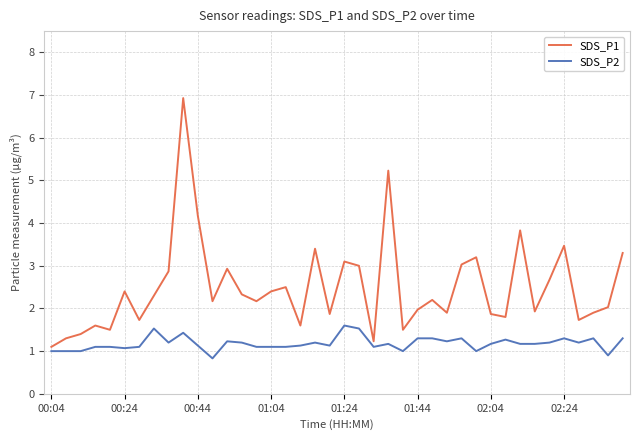

What is the difference between the maximum and minimum values in the SDS_P2 series?

0.8